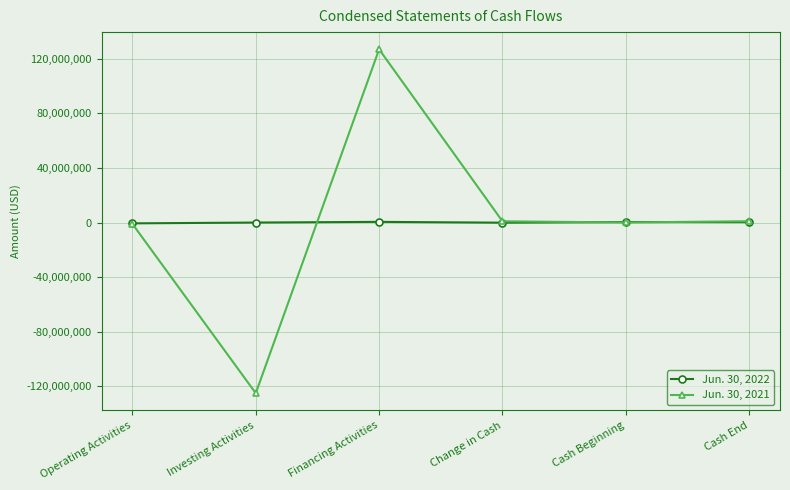

What is the total value across all series at Change in Cash?

819328